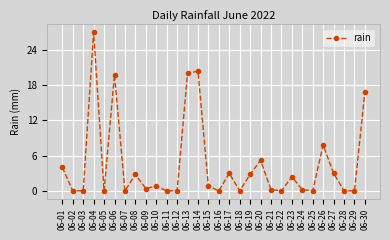

What is the greatest value displayed?

27.0